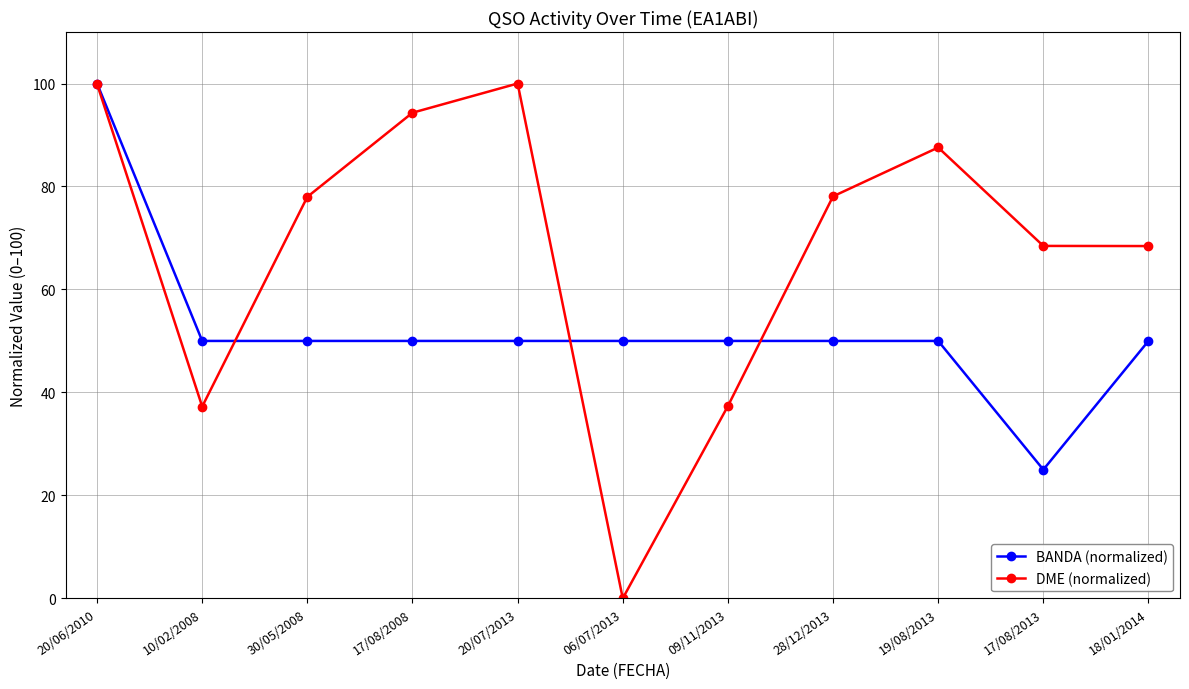

Is the value of DME (normalized) at 09/11/2013 greater than the value of BANDA (normalized) at 19/08/2013?

No